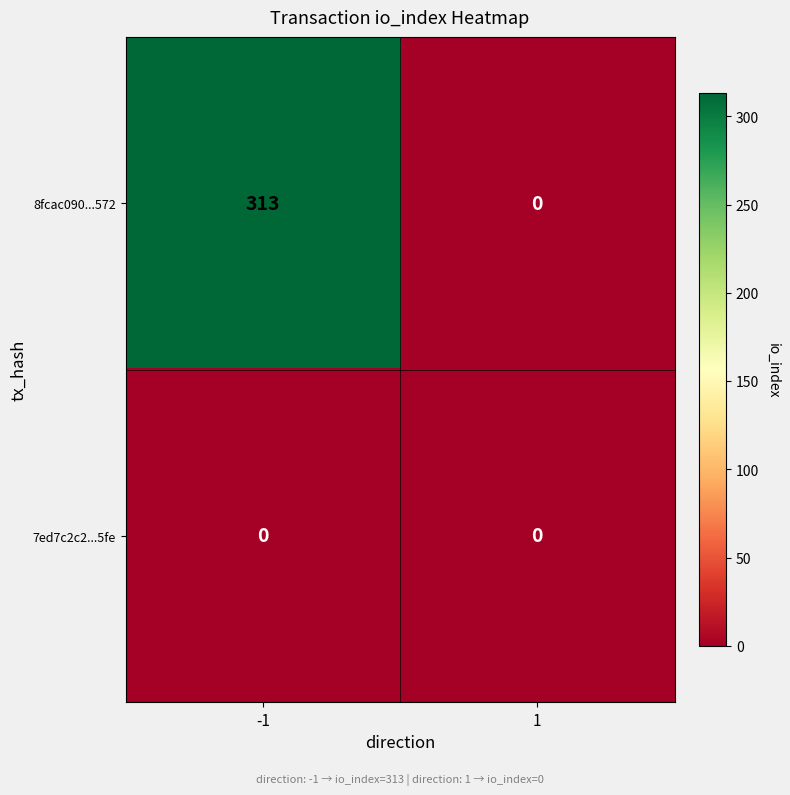

Which series changed the most between -1 and 1?

8fcac090...572